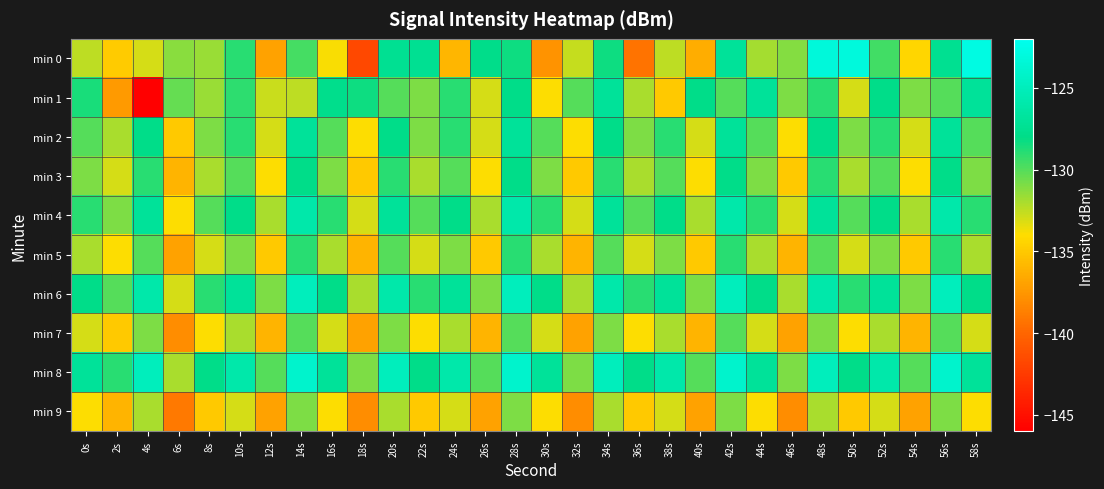

Between 28s and 40s, which series saw the biggest shift?

min 0